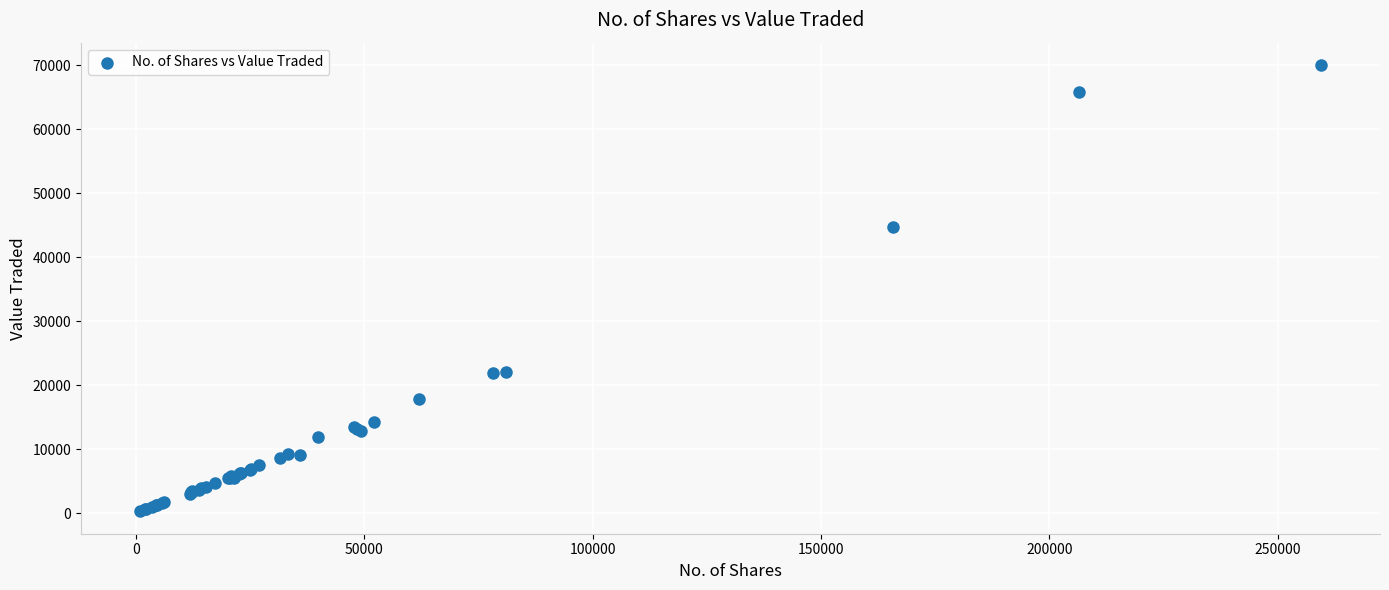

What Y value in the scatter plot is closest to 35149?

44733